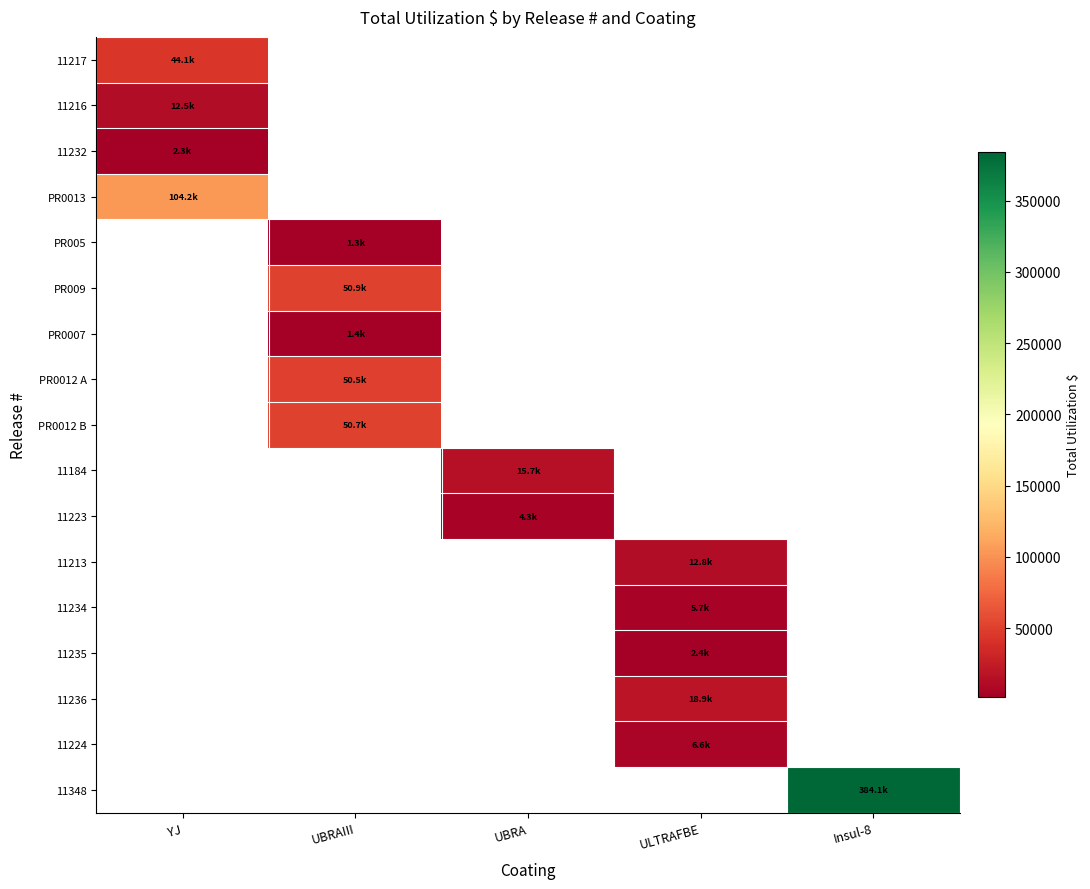

List the series in order of their peak value, highest first.

PR0013, 11217, 11216, PR005, PR009, PR0007, PR0012 A, PR0012 B, 11184, 11223, 11213, 11234, 11235, 11236, 11224, 11348, 11232